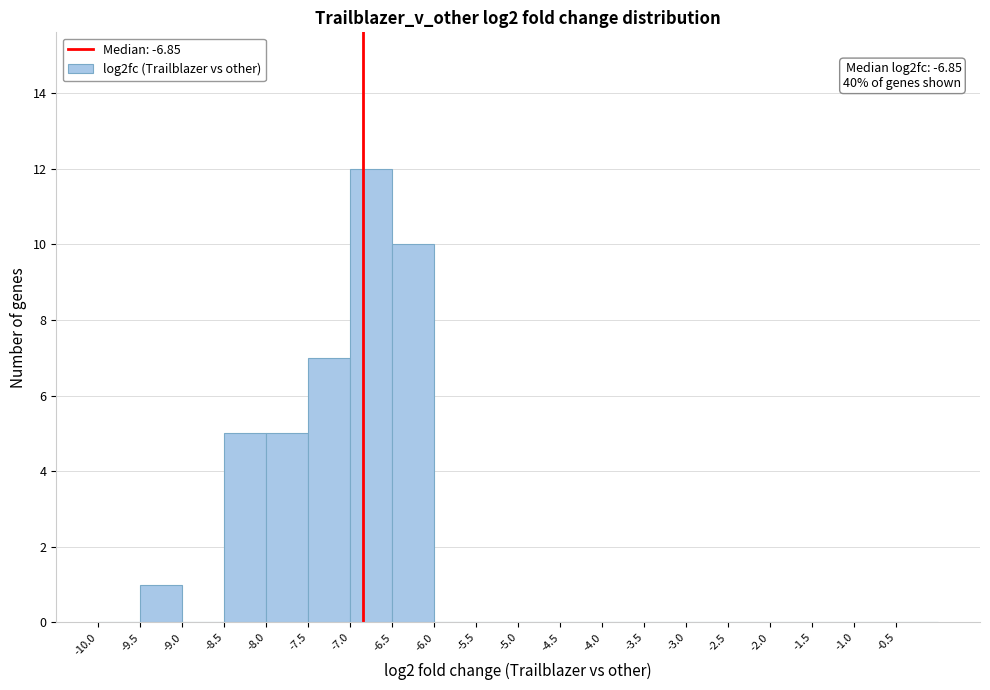

Which range on the x-axis has the tallest bar?

-7.0 to -6.5